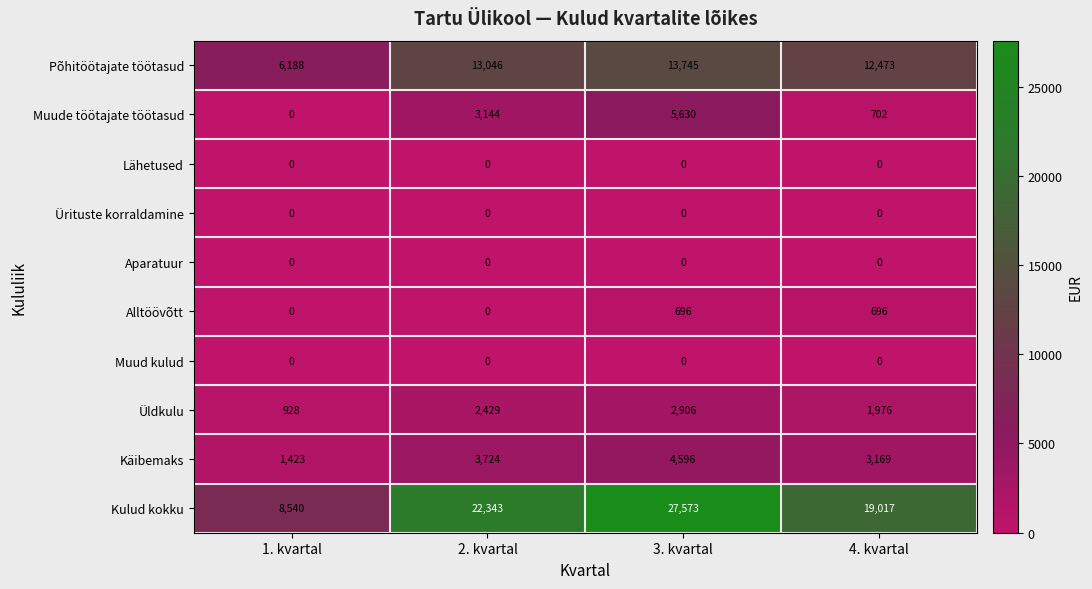

What is the maximum value shown in the chart?

27573